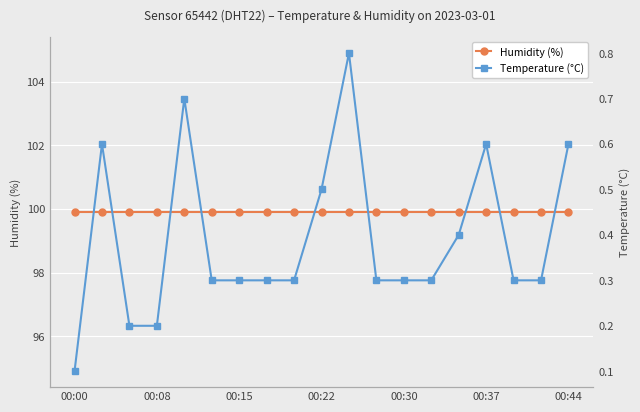

What is the value of the Temperature (°C) point at the 10th from the left?

0.5